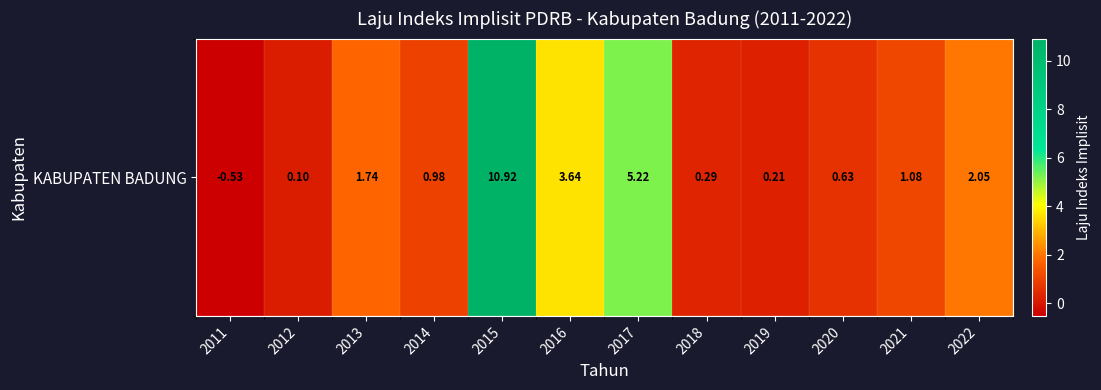

Reading right to left, what are all the values shown in this chart?

2.0	1.1	0.6	0.2	0.3	5.2	3.6	10.9	1.0	1.7	0.1	-0.5